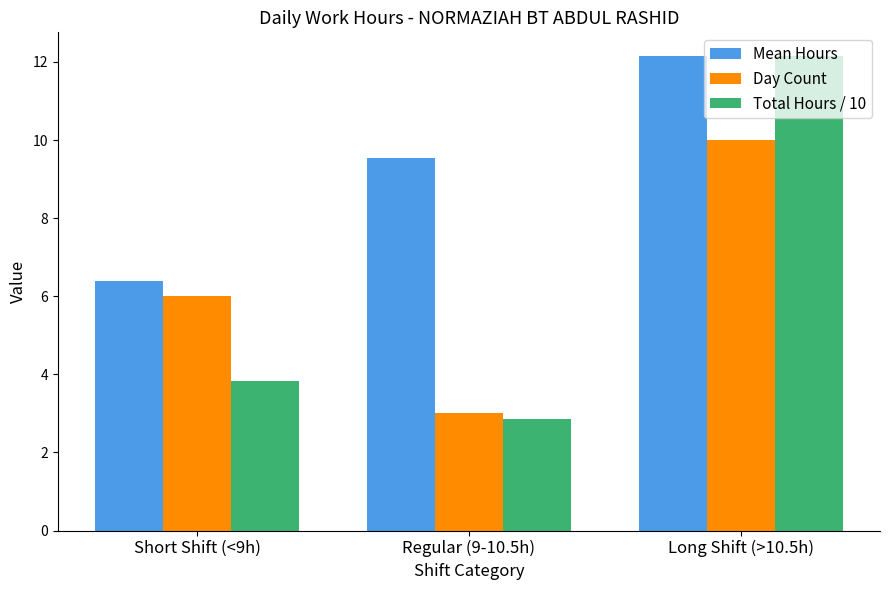

What is the label of the 1st bar from the right?

Long Shift (>10.5h)